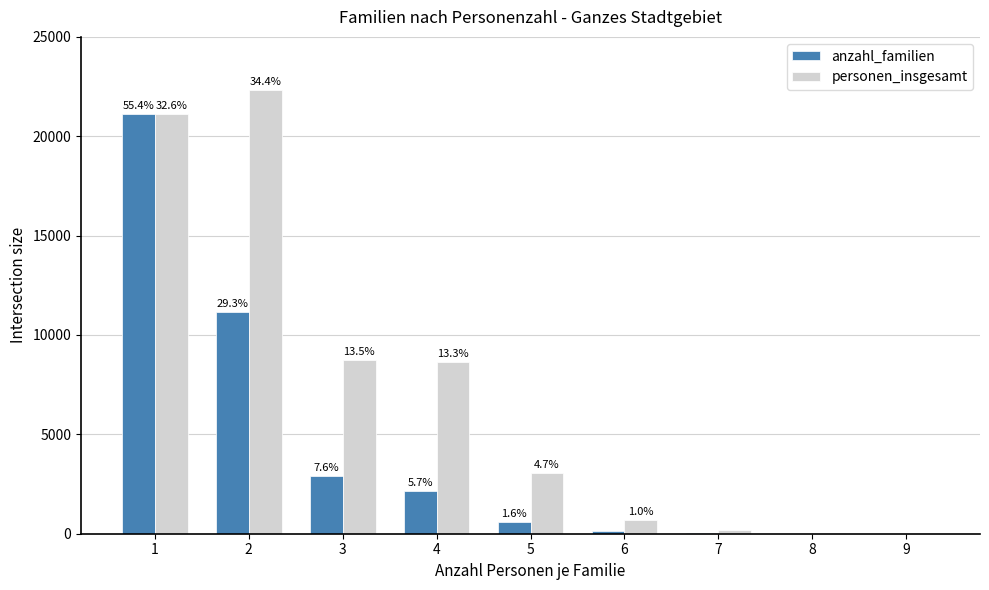

The anzahl_familien series shows 869 at 5. True or false?

False